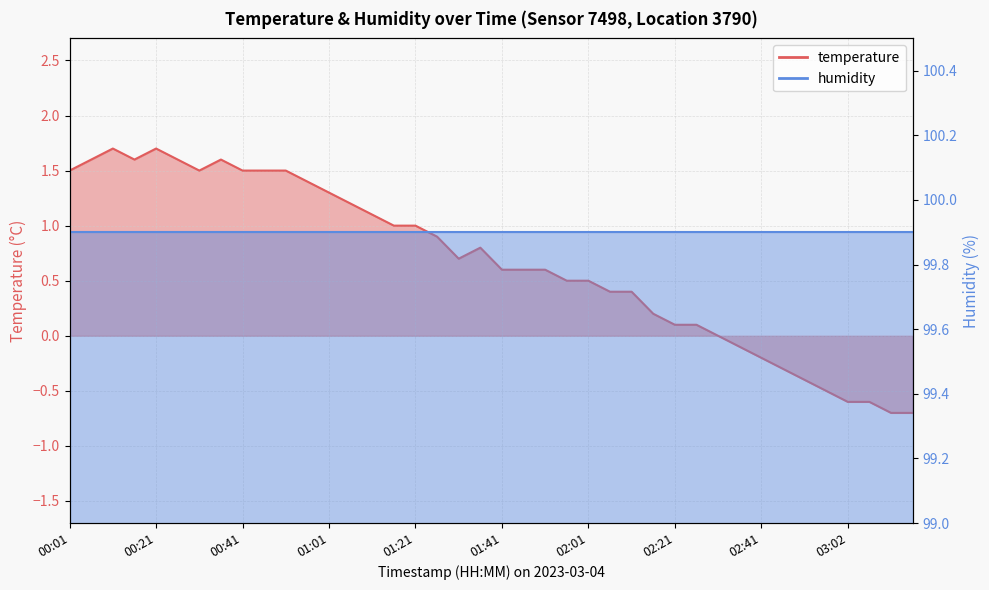

List the labels in order of value, smallest first.

03:12, 03:17, 03:02, 03:07, 02:57, 02:52, 02:46, 02:41, 02:36, 02:31, 02:21, 02:26, 02:16, 02:06, 02:11, 01:56, 02:01, 01:41, 01:46, 01:51, 01:31, 01:36, 01:26, 01:16, 01:21, 01:11, 01:06, 01:01, 00:56, 00:01, 00:31, 00:41, 00:46, 00:51, 00:06, 00:16, 00:26, 00:36, 00:11, 00:21